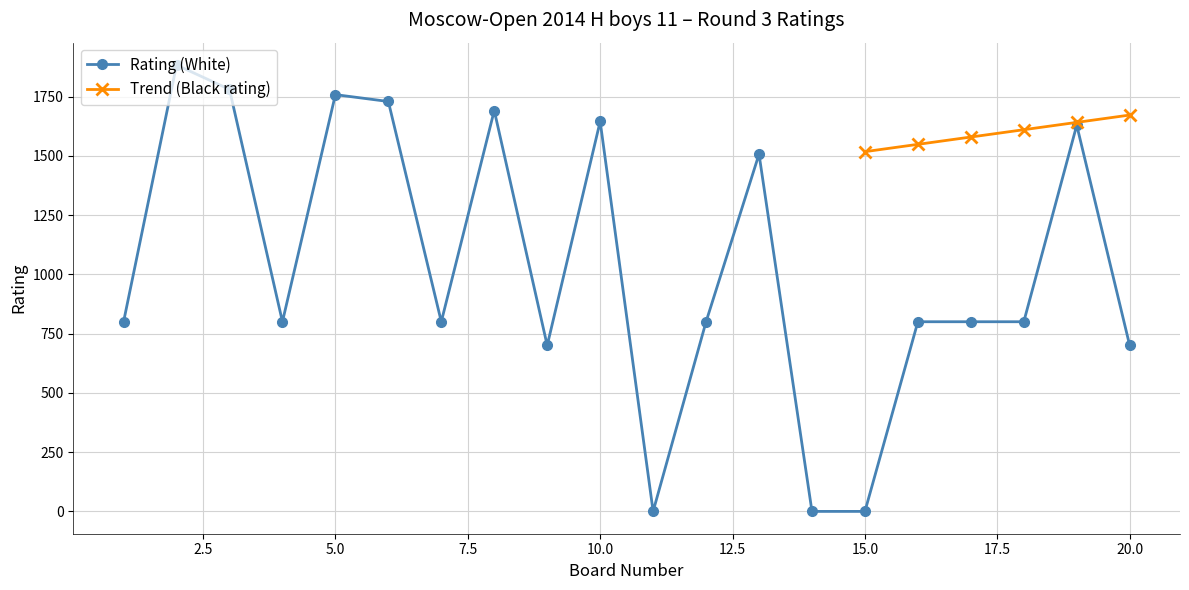

What is the value of the 6th point from the left?

1729